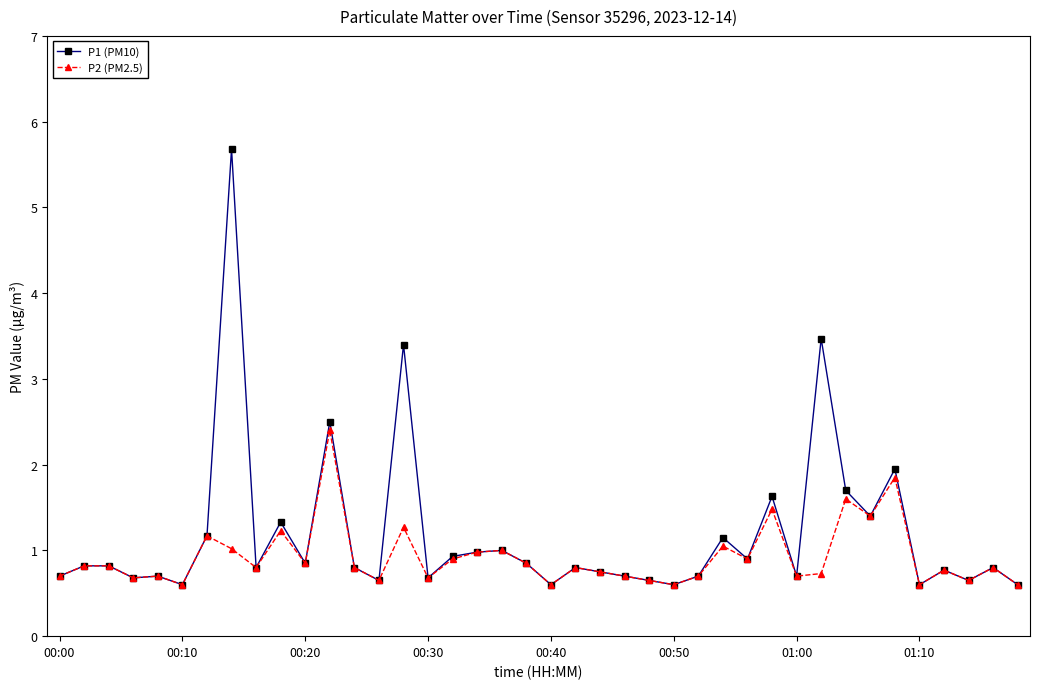

Which series has the widest spread of values?

P1 (PM10)